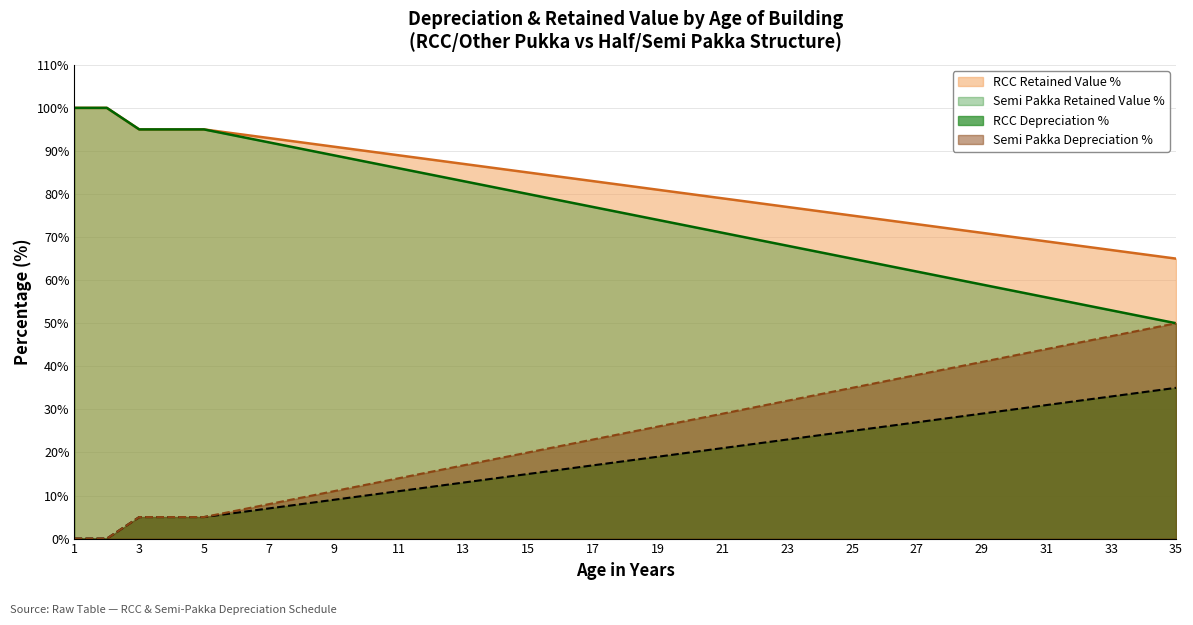

What is the difference between the maximum and second lowest values in the RCC Retained Value % series?

34.0